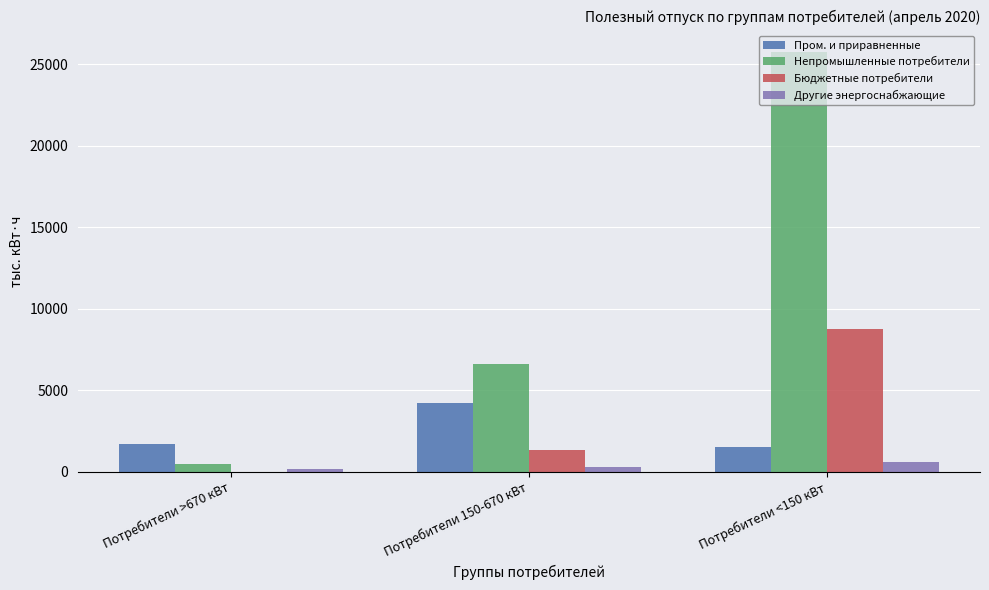

What is the sum of all Пром. и приравненные values?

7397.7